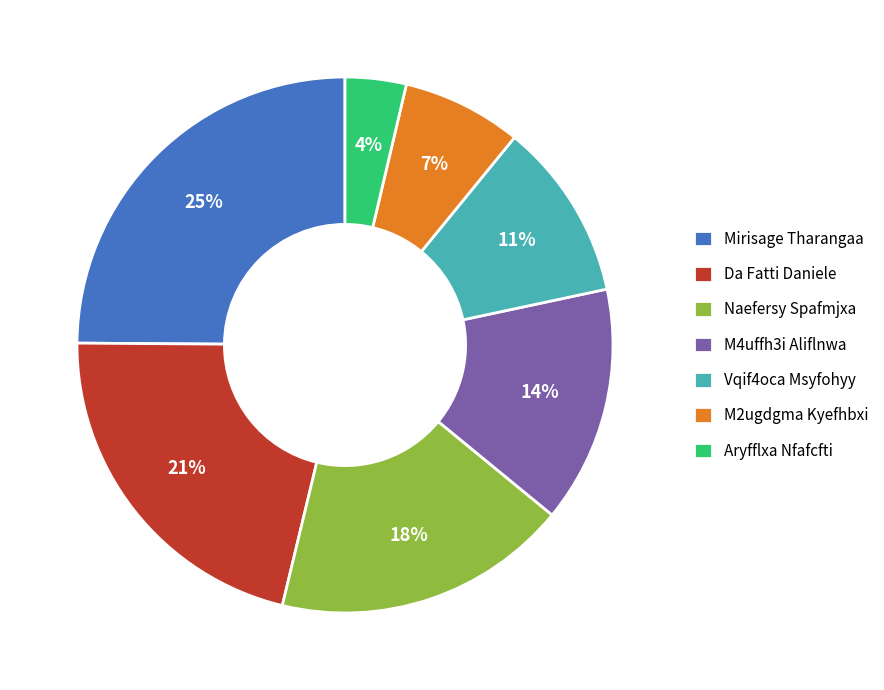

Is there any slice that represents more than half of the pie?

No